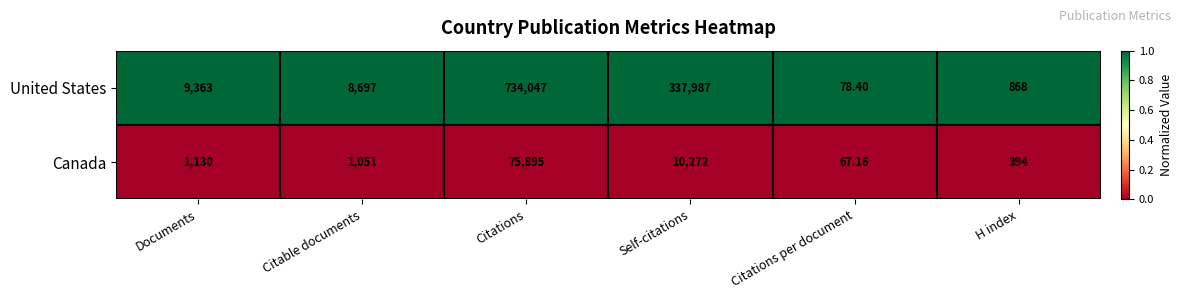

Which label corresponds to the largest value in the chart?

Citations